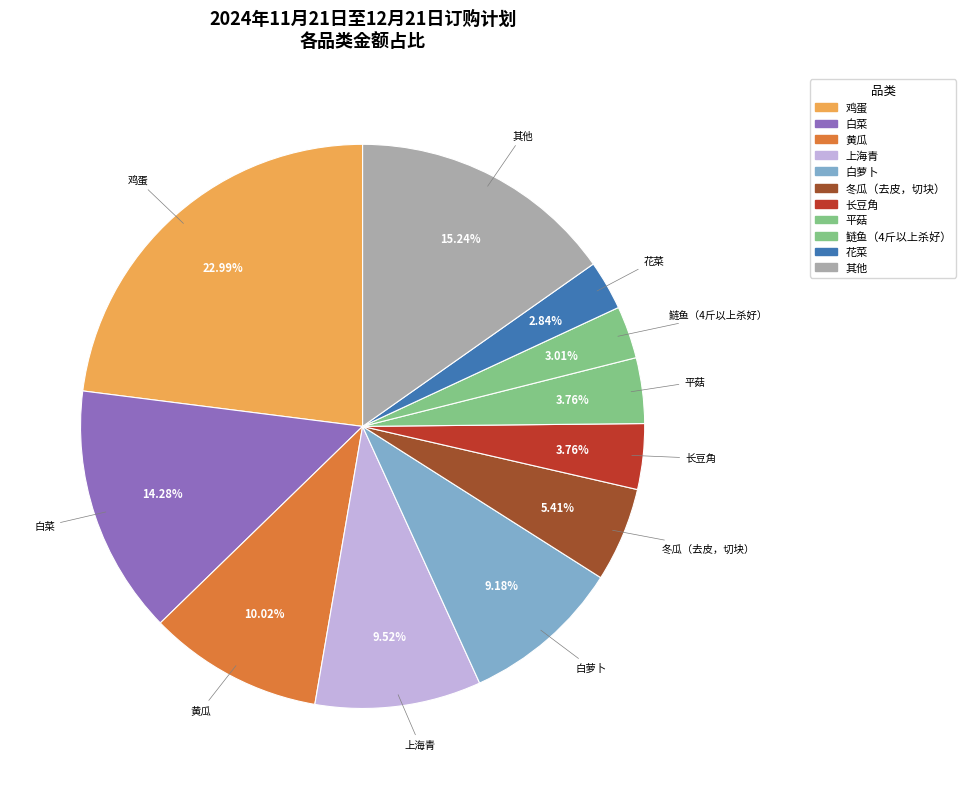

Is there any slice that represents more than half of the pie?

No